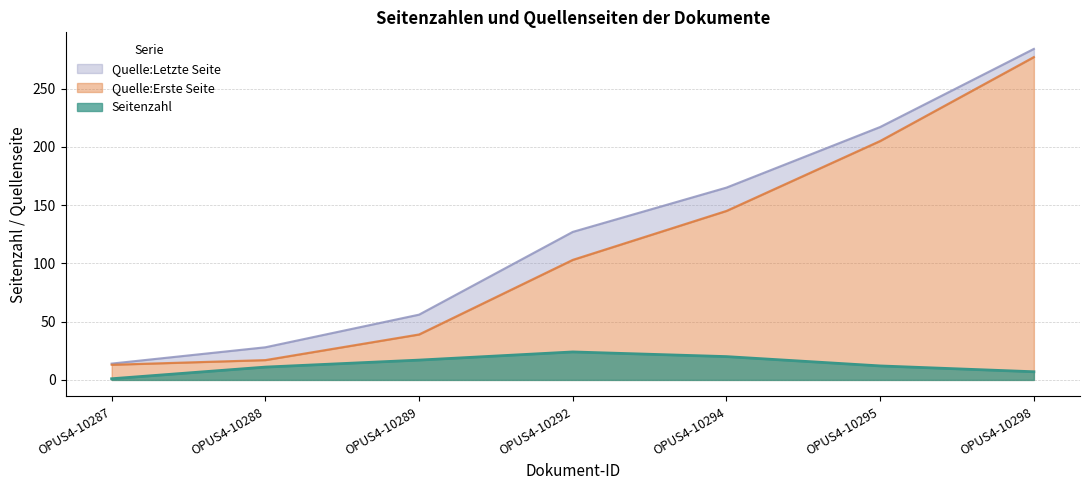

At which category is the sum across all series the highest?

OPUS4-10298